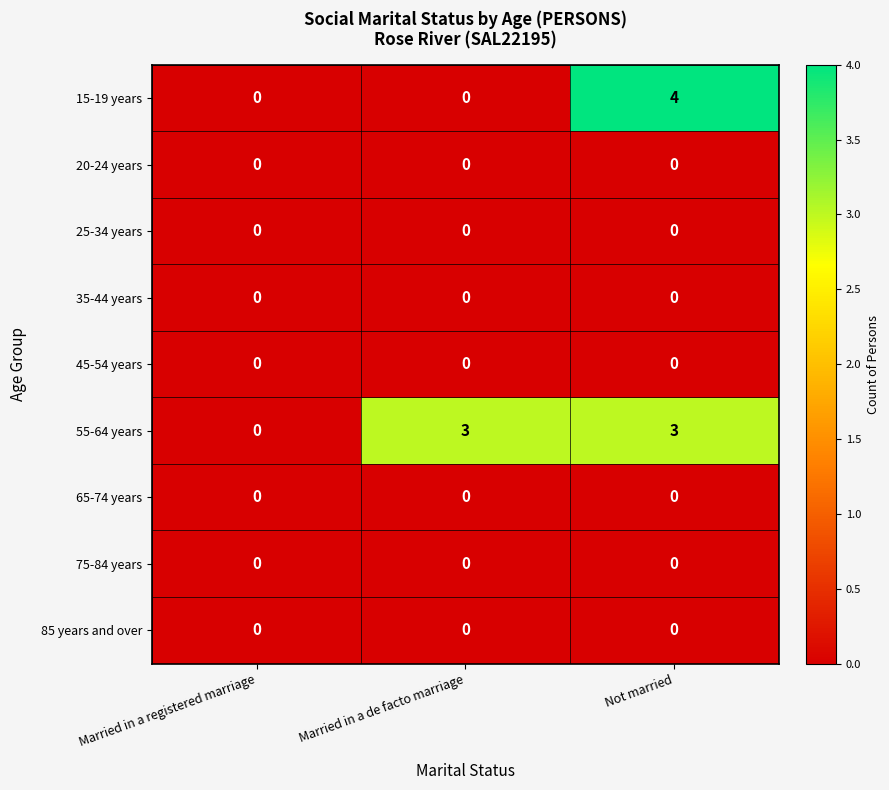

How many series are shown in this chart?

9